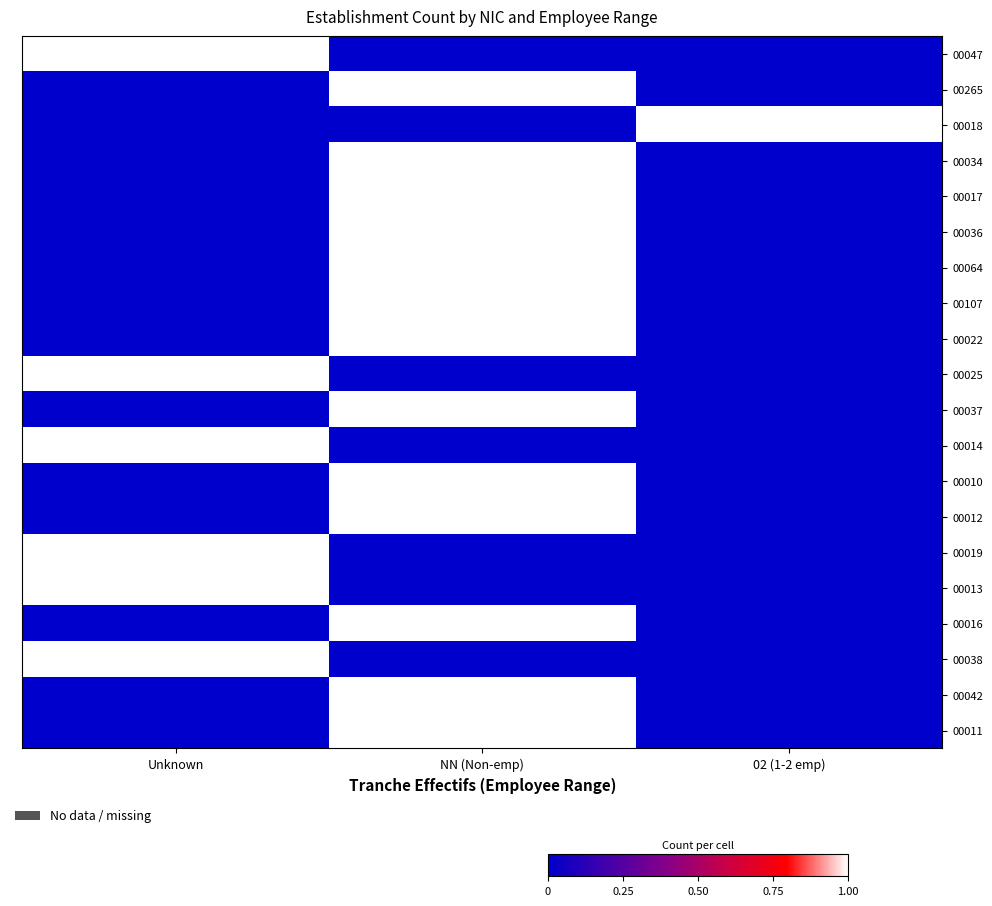

Reading left to right, transcribe all the data shown in this chart.

00047: Unknown=1	NN (Non-emp)=0	02 (1-2 emp)=0
00265: Unknown=0	NN (Non-emp)=1	02 (1-2 emp)=0
00018: Unknown=0	NN (Non-emp)=0	02 (1-2 emp)=1
00034: Unknown=0	NN (Non-emp)=1	02 (1-2 emp)=0
00017: Unknown=0	NN (Non-emp)=1	02 (1-2 emp)=0
00036: Unknown=0	NN (Non-emp)=1	02 (1-2 emp)=0
00064: Unknown=0	NN (Non-emp)=1	02 (1-2 emp)=0
00107: Unknown=0	NN (Non-emp)=1	02 (1-2 emp)=0
00022: Unknown=0	NN (Non-emp)=1	02 (1-2 emp)=0
00025: Unknown=1	NN (Non-emp)=0	02 (1-2 emp)=0
00037: Unknown=0	NN (Non-emp)=1	02 (1-2 emp)=0
00014: Unknown=1	NN (Non-emp)=0	02 (1-2 emp)=0
00010: Unknown=0	NN (Non-emp)=1	02 (1-2 emp)=0
00012: Unknown=0	NN (Non-emp)=1	02 (1-2 emp)=0
00019: Unknown=1	NN (Non-emp)=0	02 (1-2 emp)=0
00013: Unknown=1	NN (Non-emp)=0	02 (1-2 emp)=0
00016: Unknown=0	NN (Non-emp)=1	02 (1-2 emp)=0
00038: Unknown=1	NN (Non-emp)=0	02 (1-2 emp)=0
00042: Unknown=0	NN (Non-emp)=1	02 (1-2 emp)=0
00011: Unknown=0	NN (Non-emp)=1	02 (1-2 emp)=0